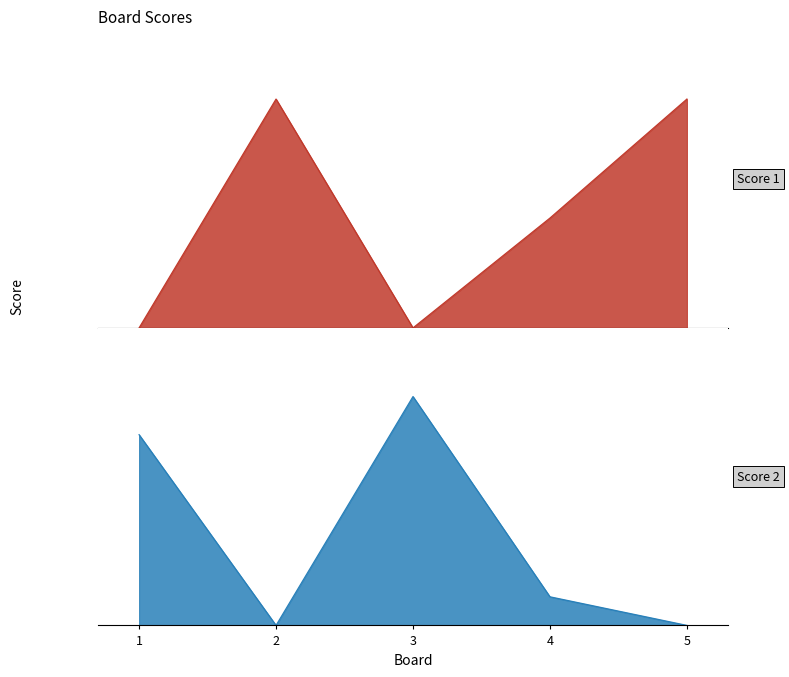

Between which two adjacent categories do Score 1 and Score 2 first intersect?

1 and 2